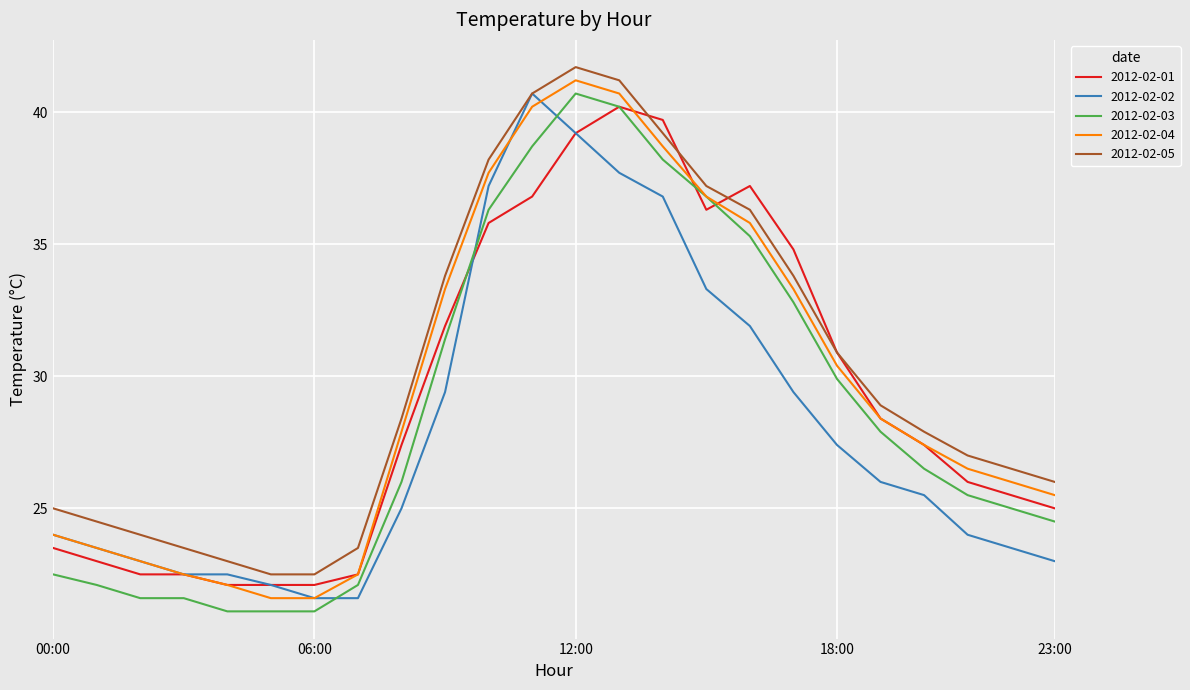

True or false: 2012-02-03 and 2012-02-02 cross at least once.

True